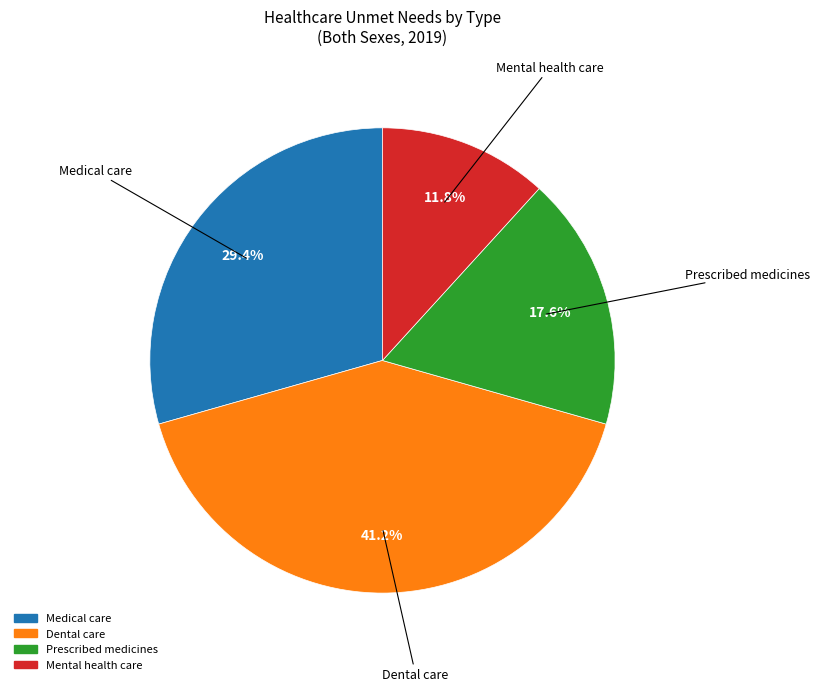

How many slices are in this pie chart?

4